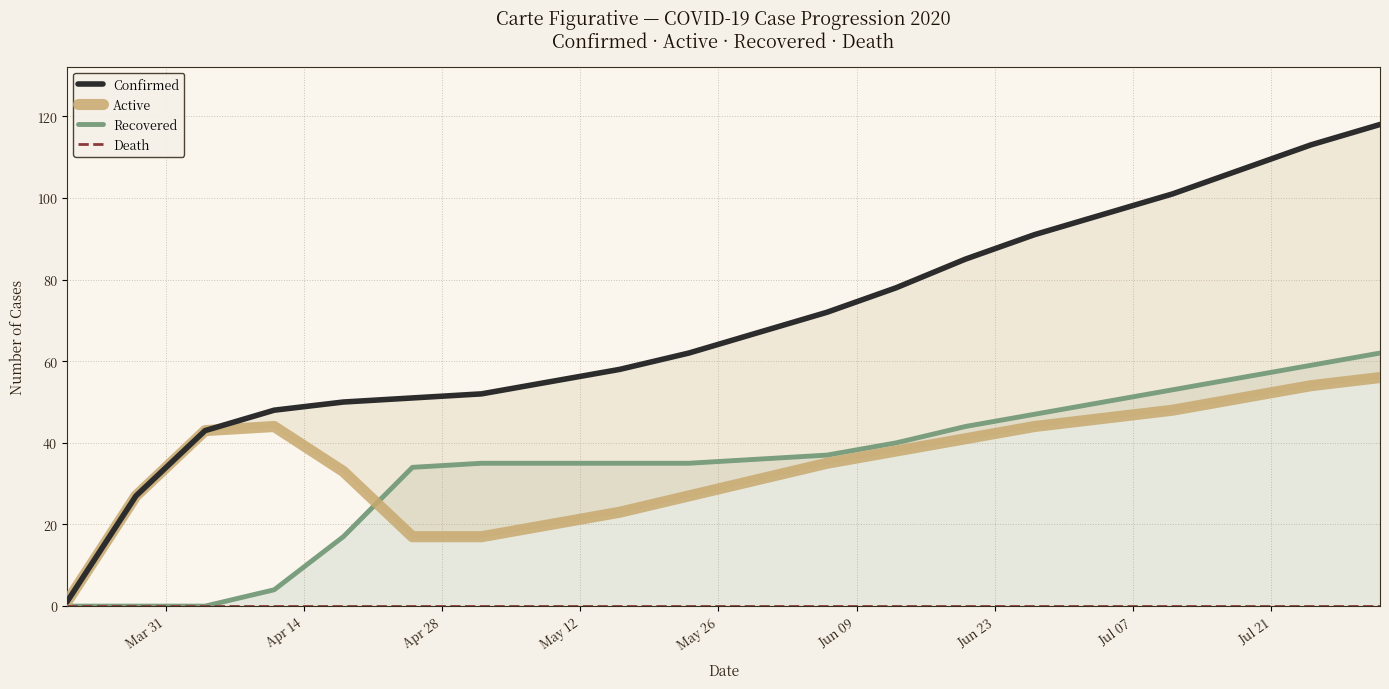

What is the difference between the maximum and second lowest values in the Active series?

39